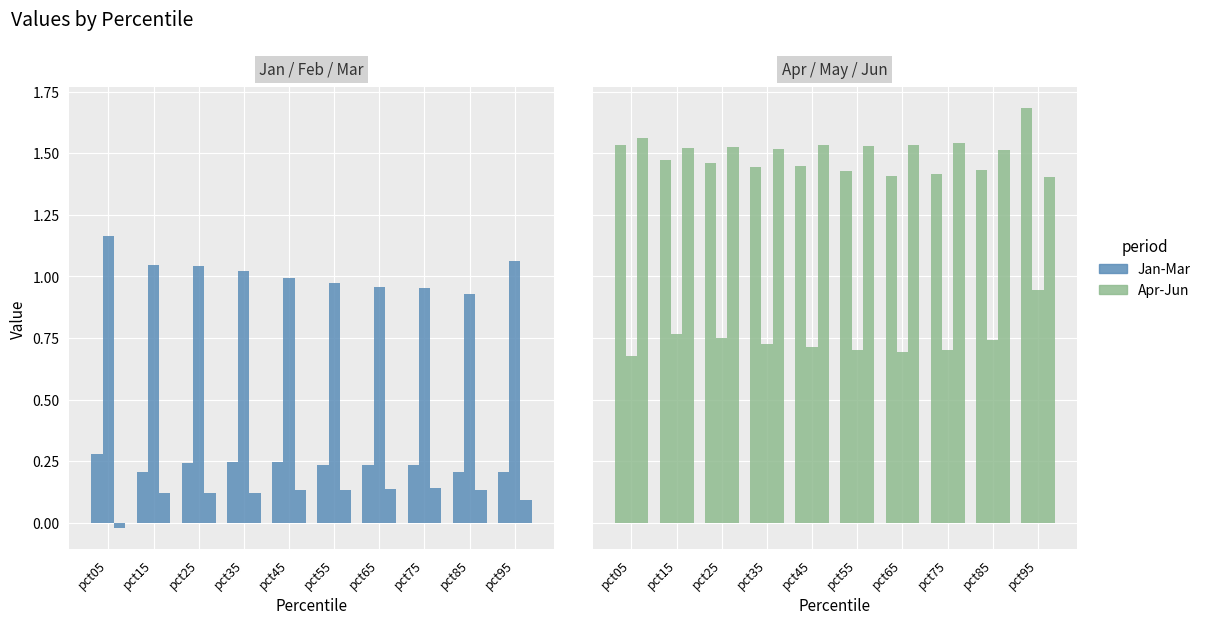

How many categories are shown in the chart?

10